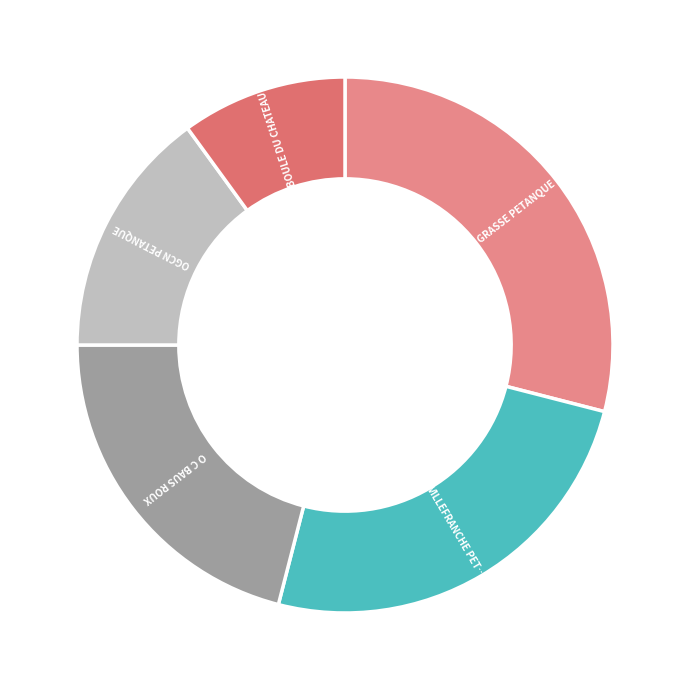

How many segments does this pie chart have?

5